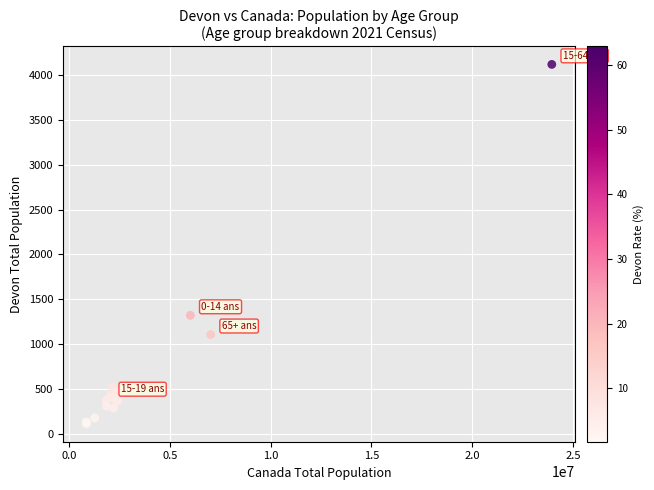

What Y value in the scatter plot is closest to 2115?

1320